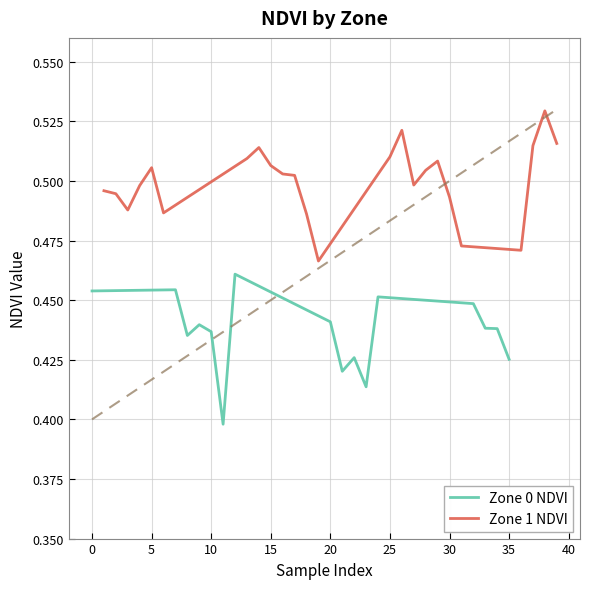

What is the difference between the maximum and second lowest values?

0.1